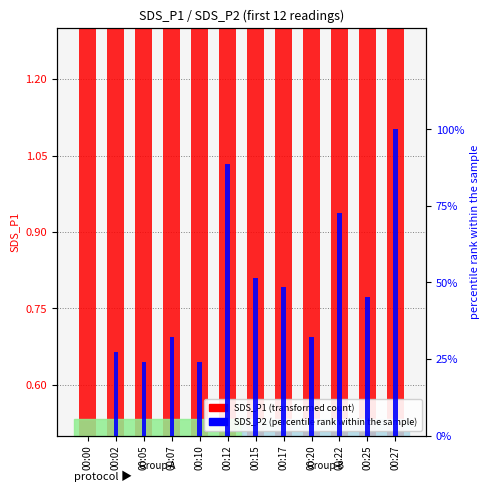

Reading left to right, what are all the values shown in this chart?

SDS_P1: 2.9	4.2	3.0	3.0	2.5	3.1	4.8	3.0	2.6	3.2	3.5	3.8
SDS_P2 (percentile): 0.0	27.4	24.2	32.3	24.2	88.7	51.6	48.4	32.3	72.6	45.2	100.0